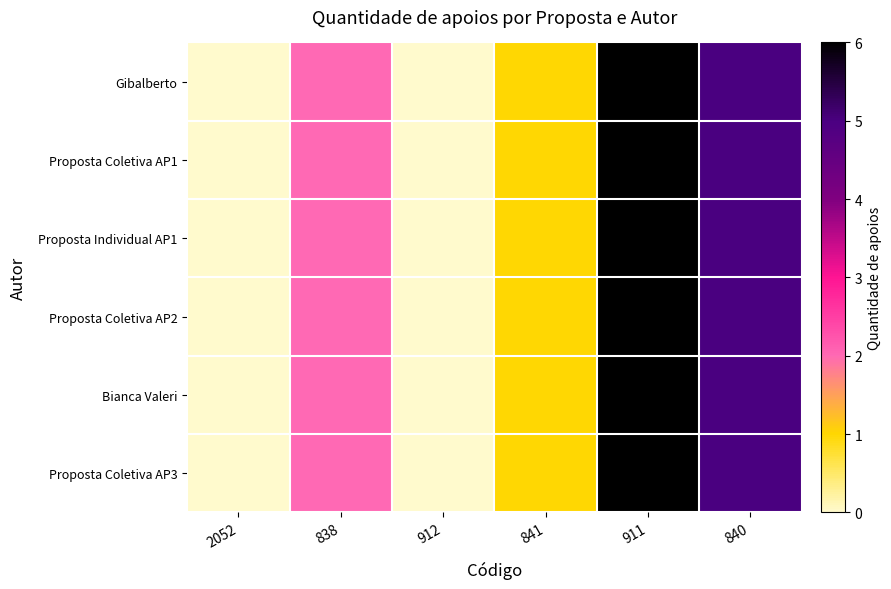

Which series has the largest total across all categories?

Gibalberto